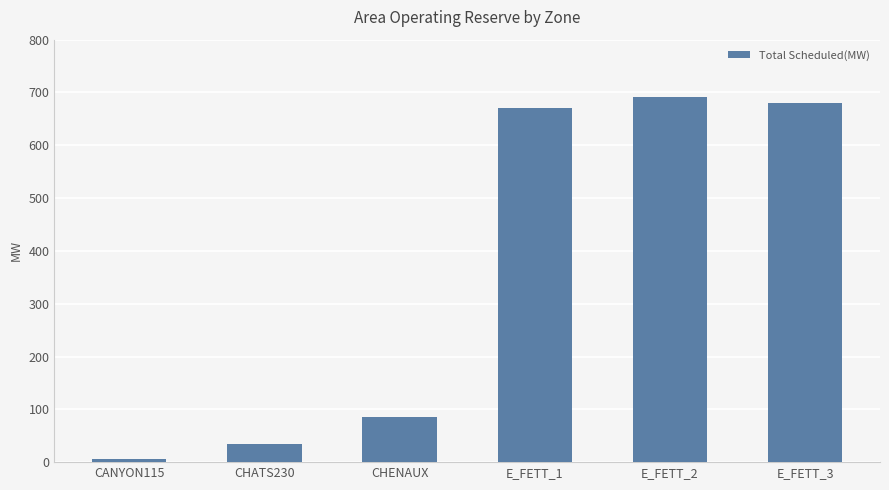

What is the label of the 1st bar from the left?

CANYON115